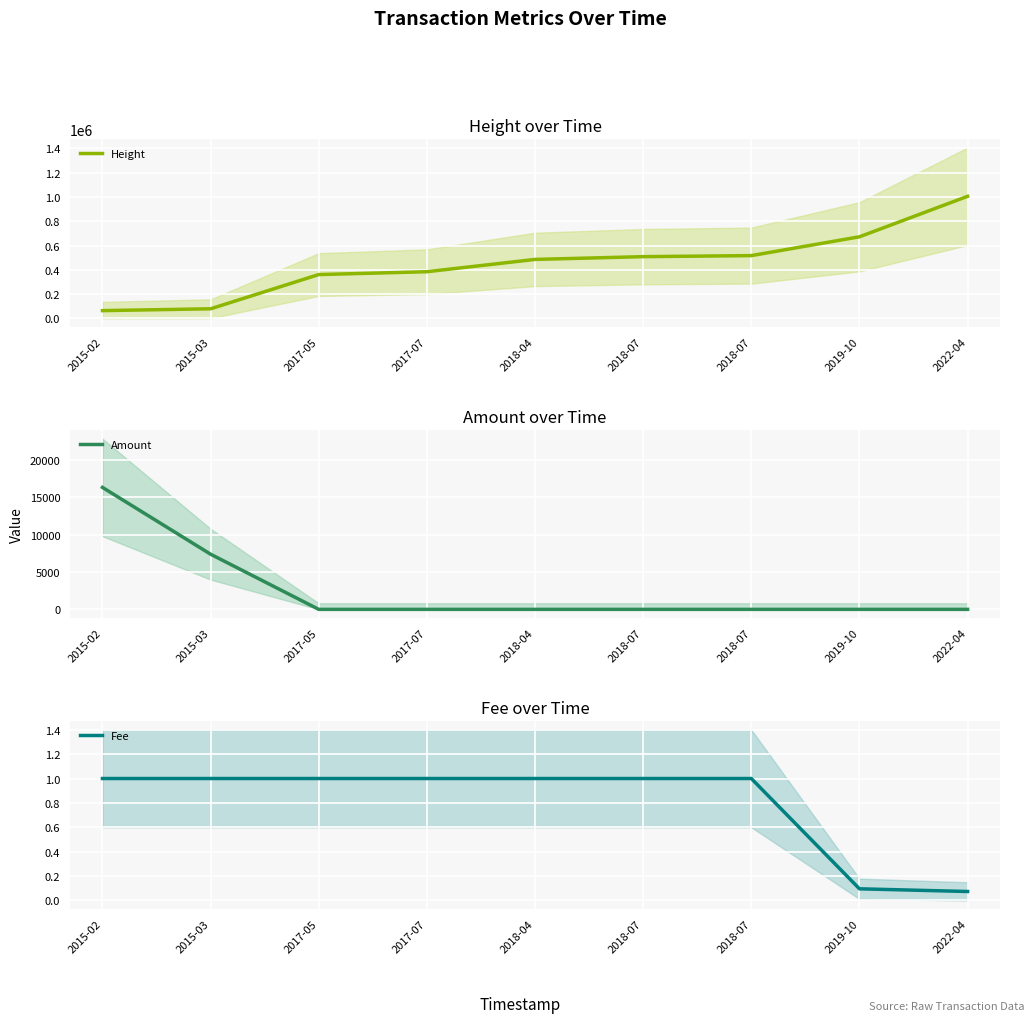

Reading left to right, list all the values displayed in this chart.

Height: 2015-02=62963.0	2015-03=78170.0	2017-05=360314.0	2017-07=383862.0	2018-04=485246.0	2018-07=508063.0	2018-07=516627.0	2019-10=671802.0	2022-04=1005561.0
Amount: 2015-02=16305.0	2015-03=7374.0	2017-05=0.0	2017-07=0.0	2018-04=0.0	2018-07=0.0	2018-07=0.0	2019-10=0.0	2022-04=0.0
Fee: 2015-02=1.0	2015-03=1.0	2017-05=1.0	2017-07=1.0	2018-04=1.0	2018-07=1.0	2018-07=1.0	2019-10=0.1	2022-04=0.1